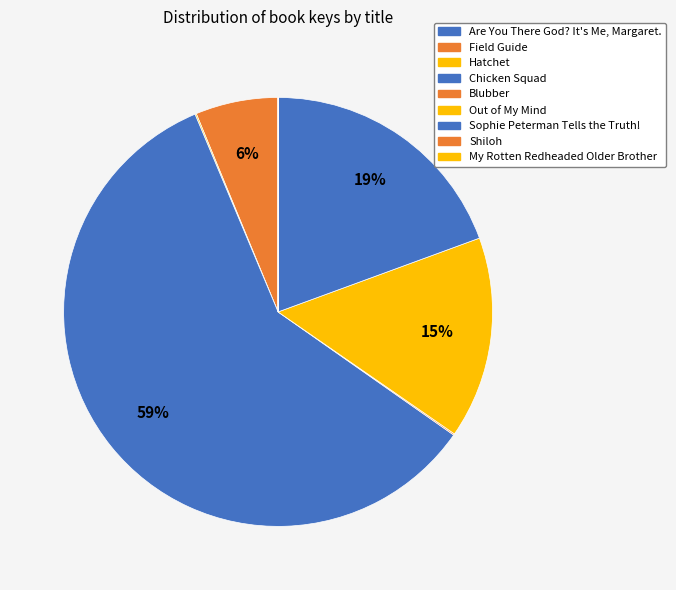

Does Are You There God? It's Me, Margaret. account for over 50% of the chart?

No